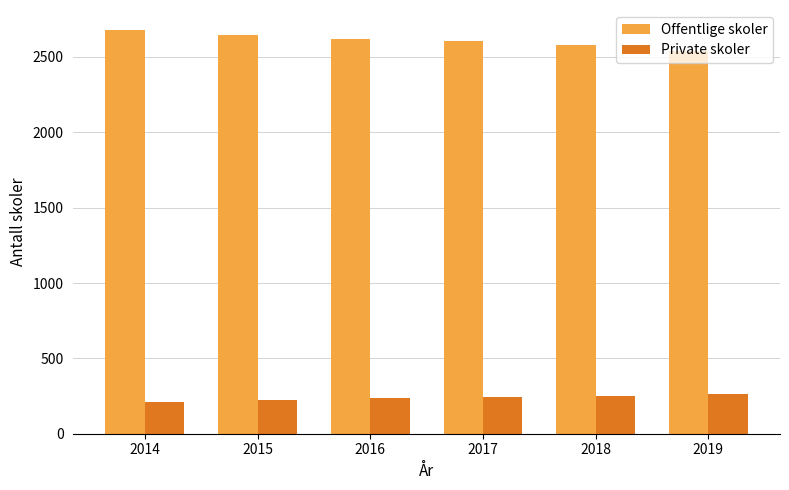

Rank the series at 2015 from highest to lowest value.

Offentlige skoler, Private skoler